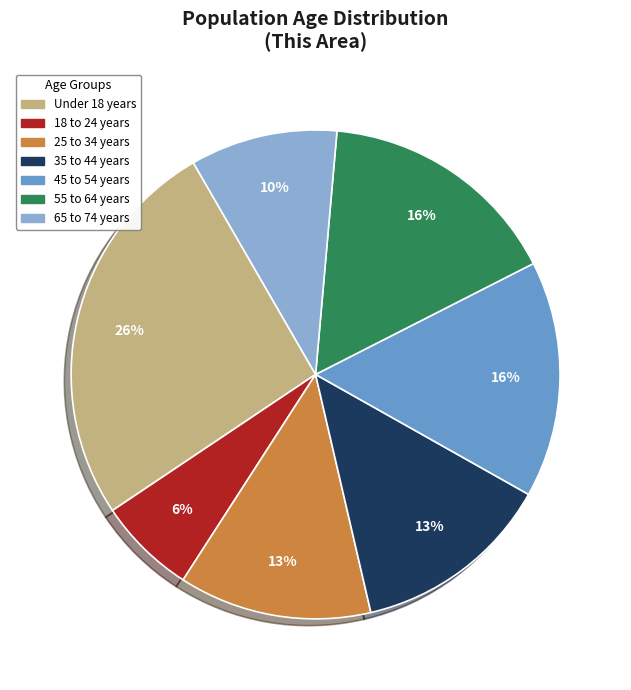

To the nearest percent, what is the average slice percentage?

14%